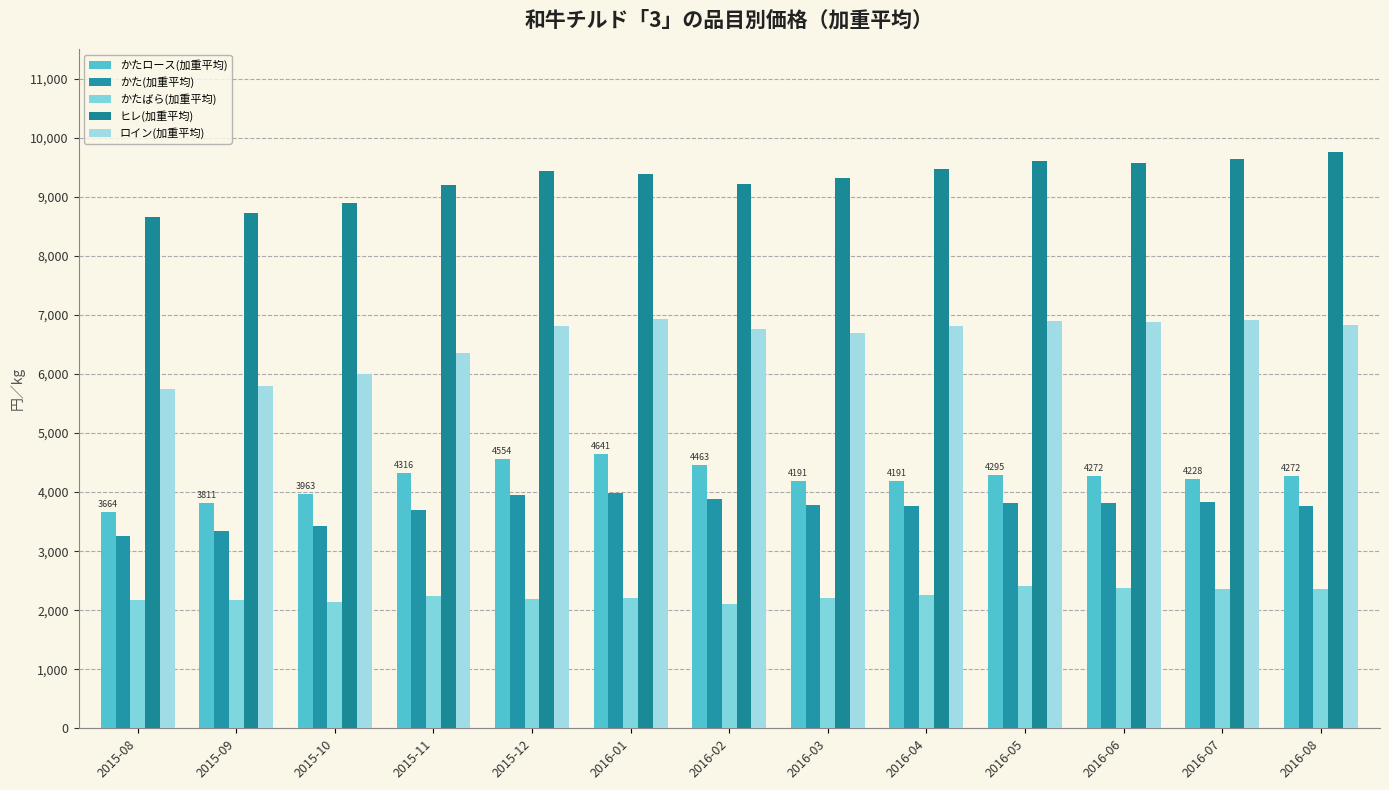

What value does the かたロース(加重平均) series have at 2015-11?

4315.8